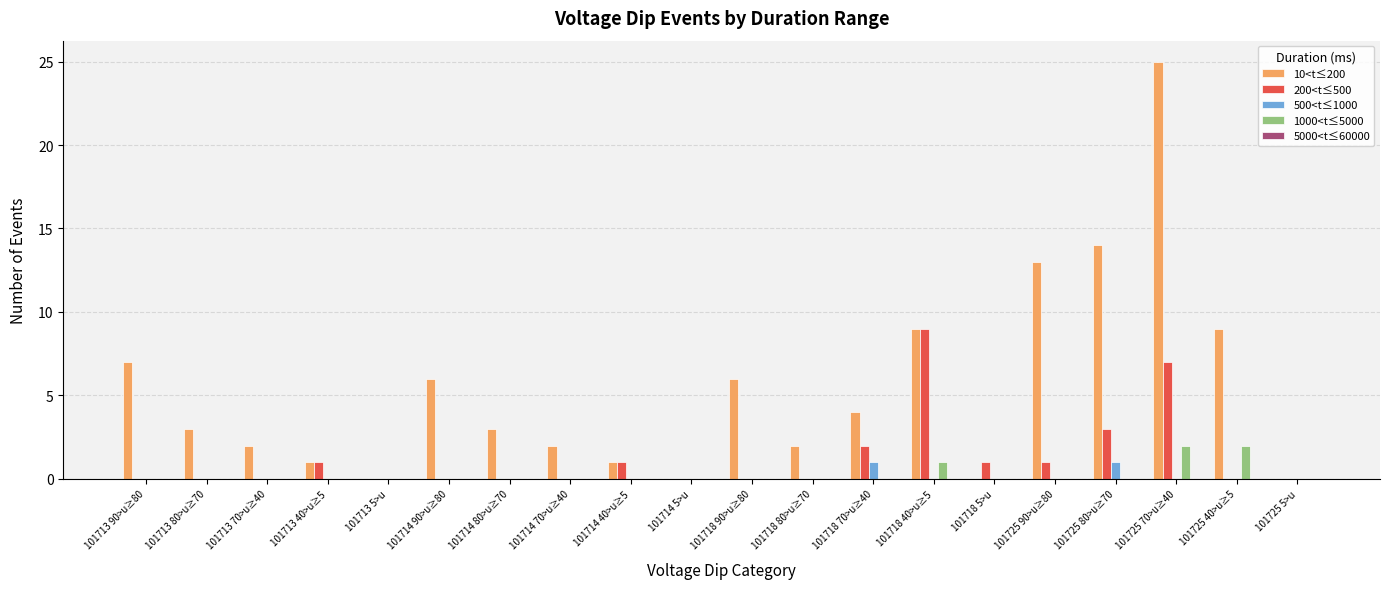

Is the value of 500<t≤1000 at 101713 90>u≥80 greater than the value of 10<t≤200 at 101718 80>u≥70?

No